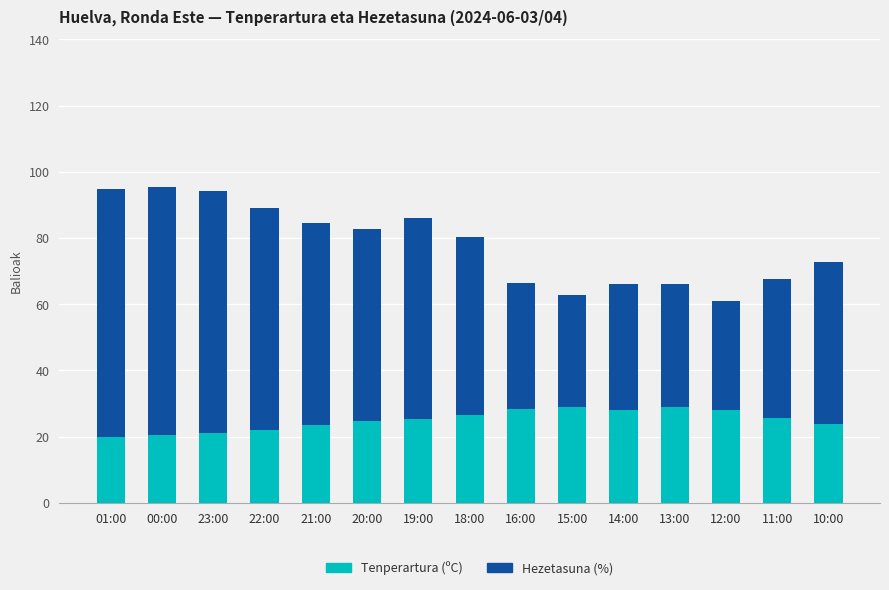

What is the minimum value for Tenperartura (ºC)?

19.8